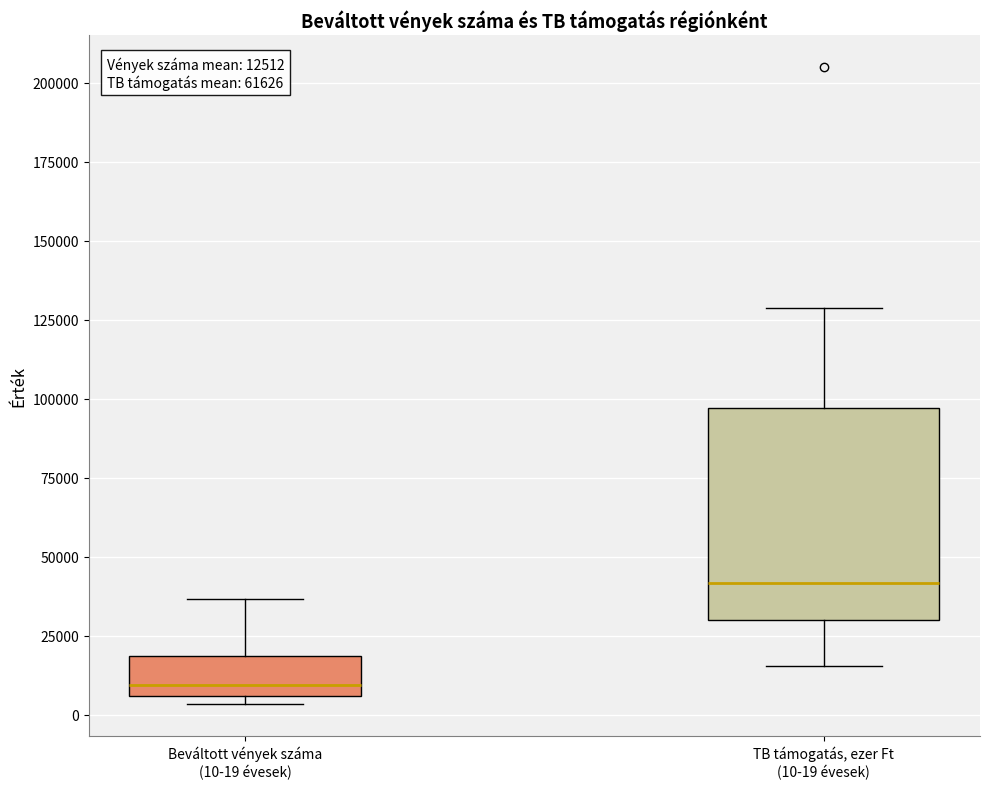

Which box's median line is the highest?

TB támogatás, ezer Ft (10-19 évesek)